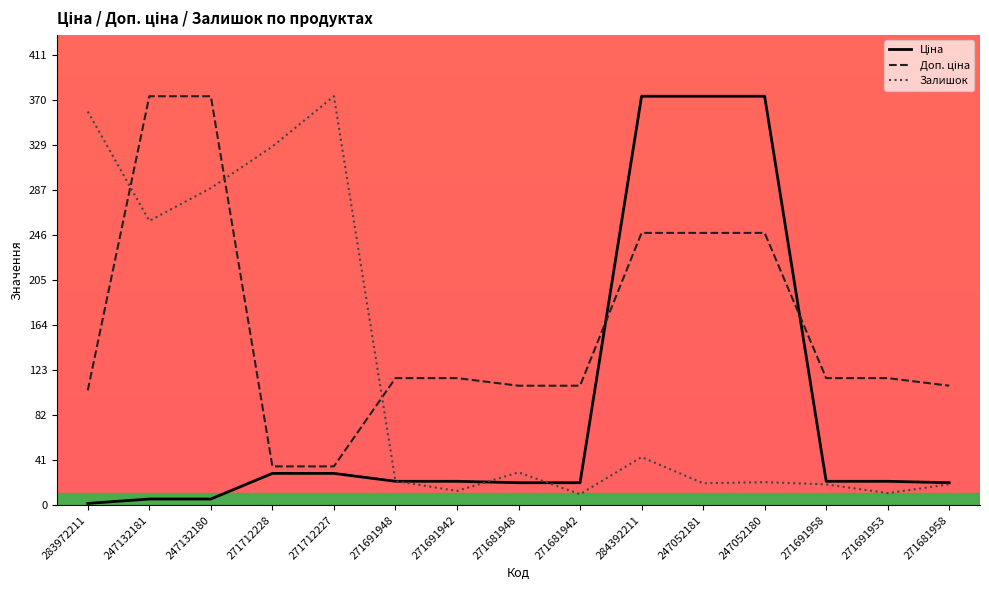

Which series has the widest spread of values?

Ціна